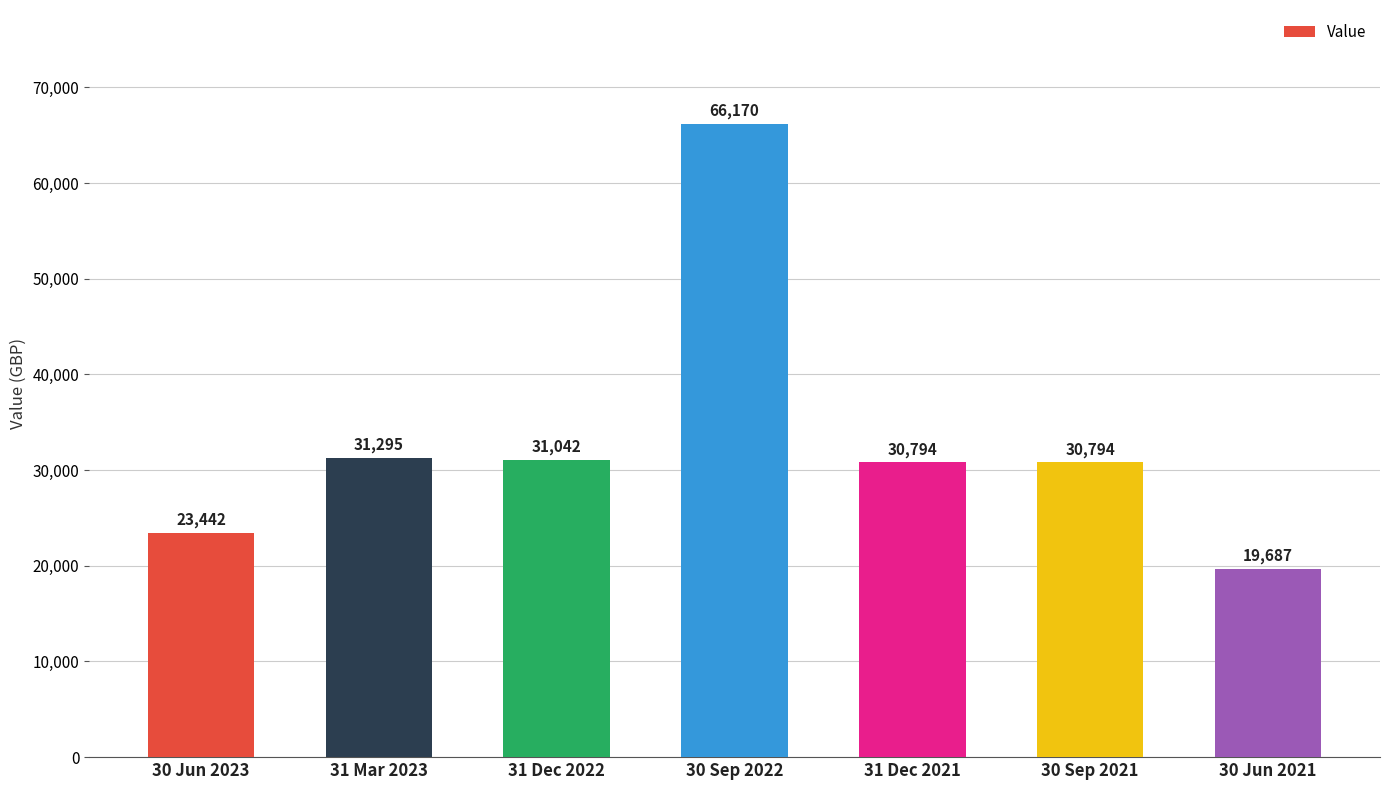

What is the label of the 5th bar from the right?

31 Dec 2022